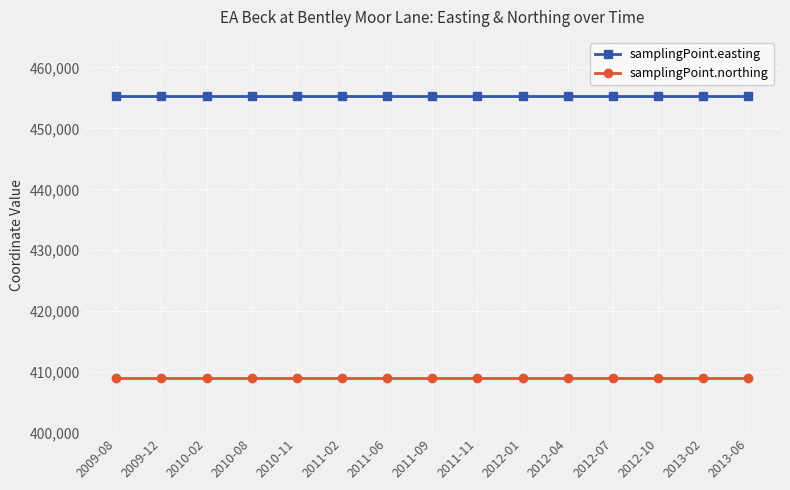

Is the value of samplingPoint.easting at 2011-11 greater than the value of samplingPoint.northing at 2011-06?

Yes